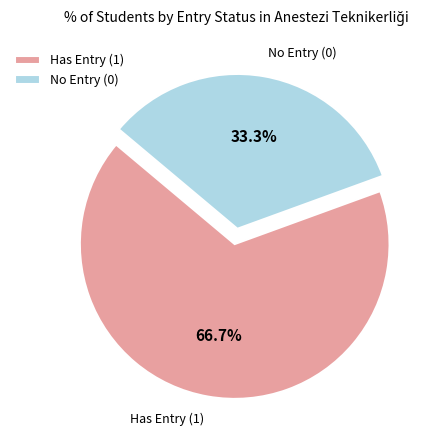

Rank the categories by value from lowest to highest.

No Entry (0), Has Entry (1)